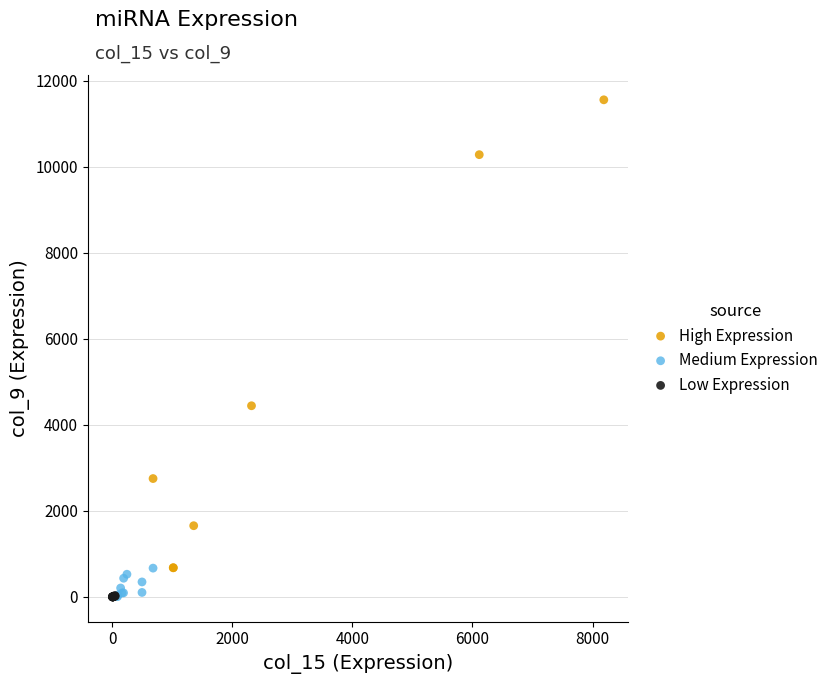

Which series contains the highest Y value?

High Expression